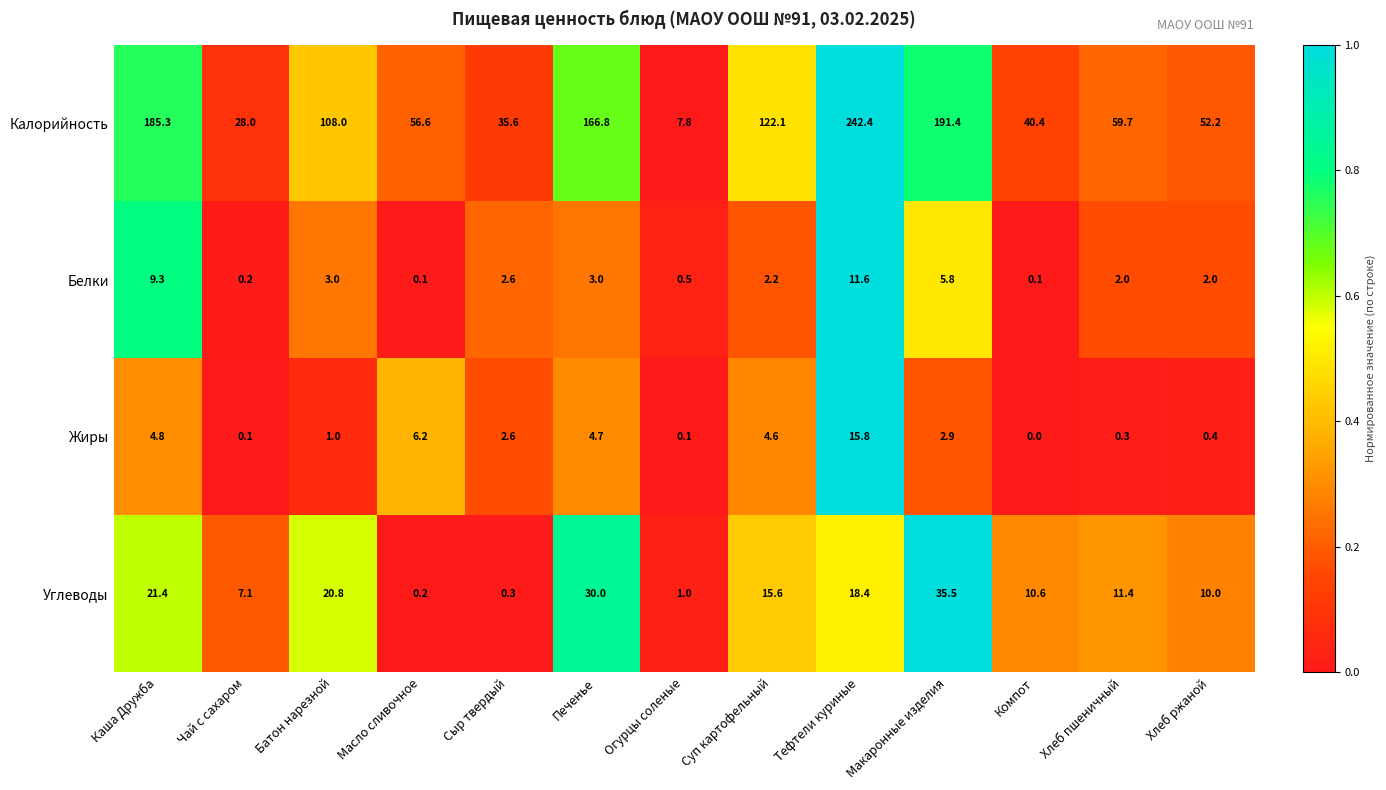

Where is Жиры nearest to the value 7?

Масло сливочное